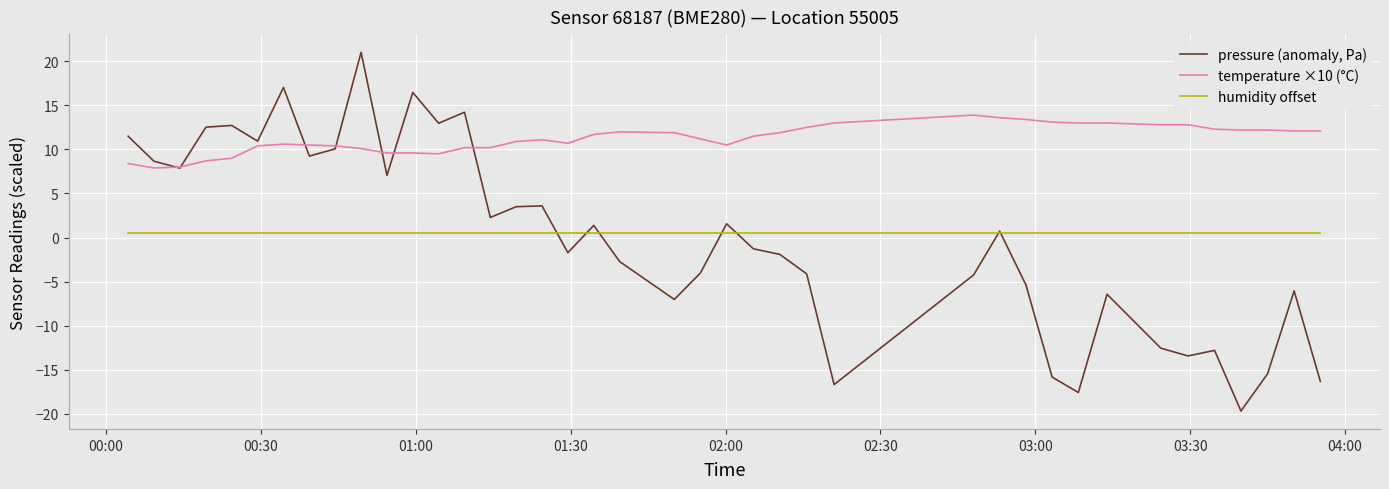

Rank the series by their maximum value, from lowest to highest.

humidity offset, temperature ×10 (°C), pressure (anomaly, Pa)